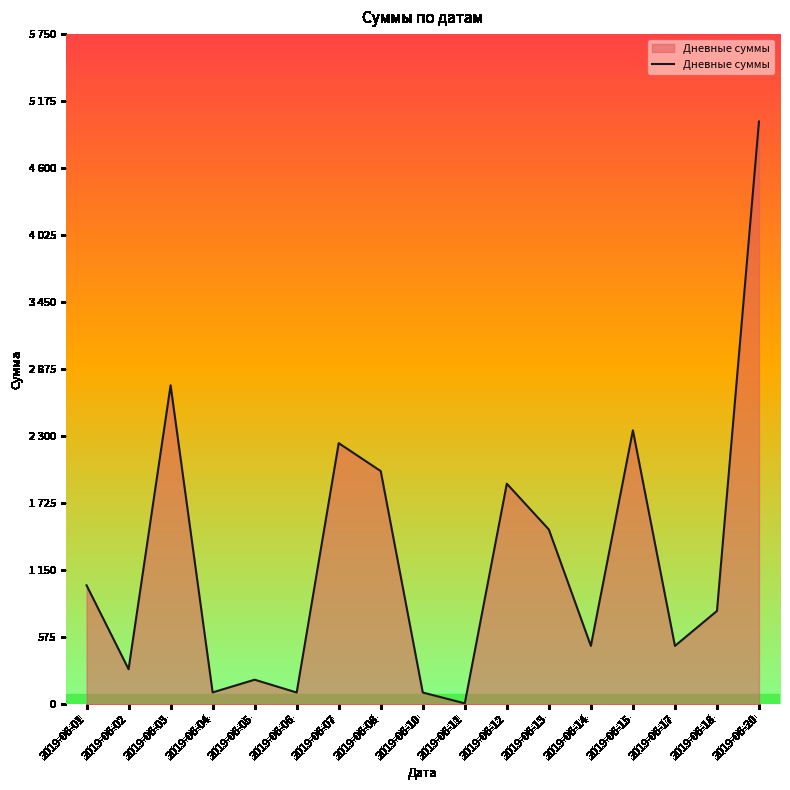

Where is the data nearest to the value 2503?

2019-06-15